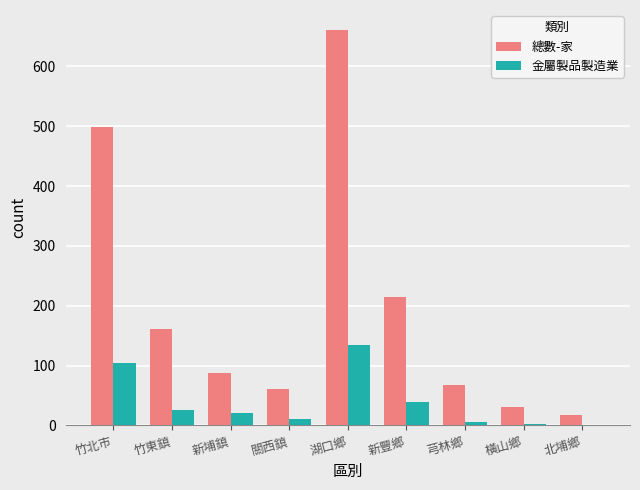

True or false: 金屬製品製造業 has a value of 20 at 新埔鎮.

True